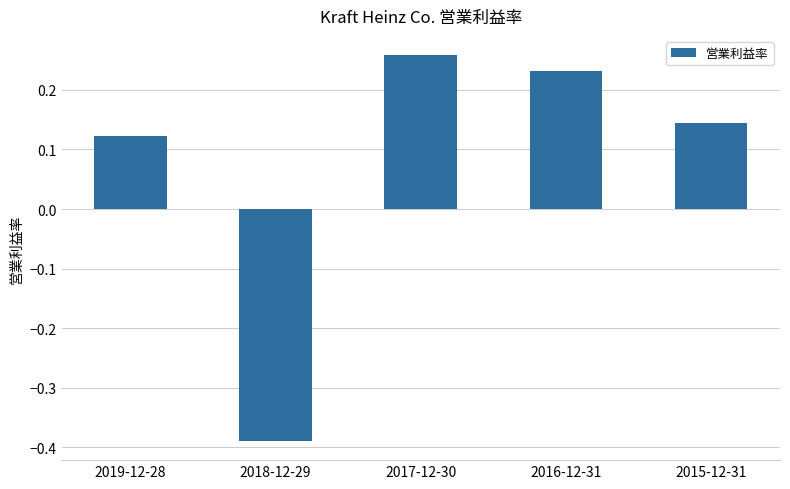

Rank the categories by value from highest to lowest.

2017-12-30, 2016-12-31, 2015-12-31, 2019-12-28, 2018-12-29